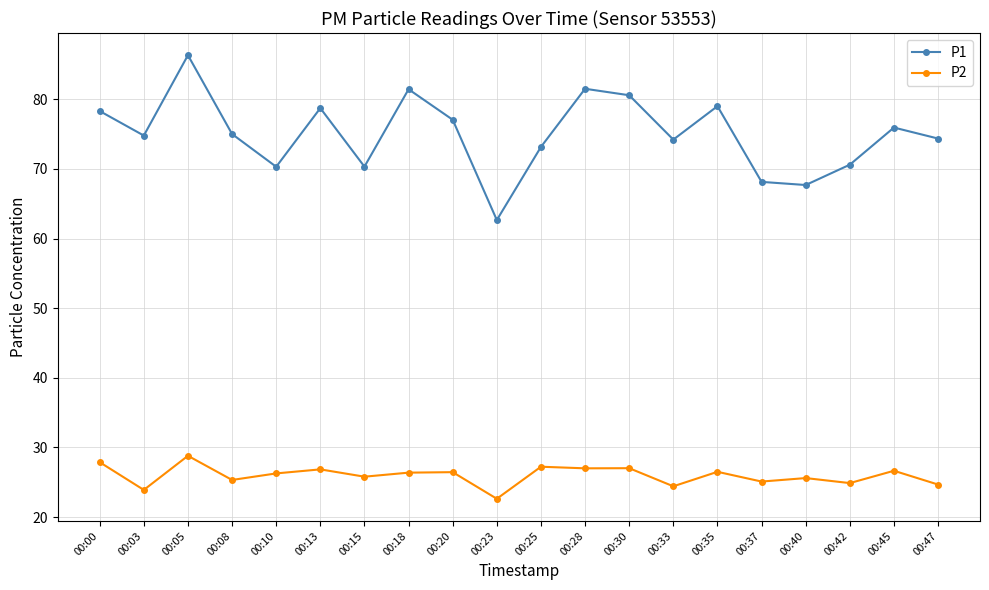

Rank the series by their maximum value, from highest to lowest.

P1, P2